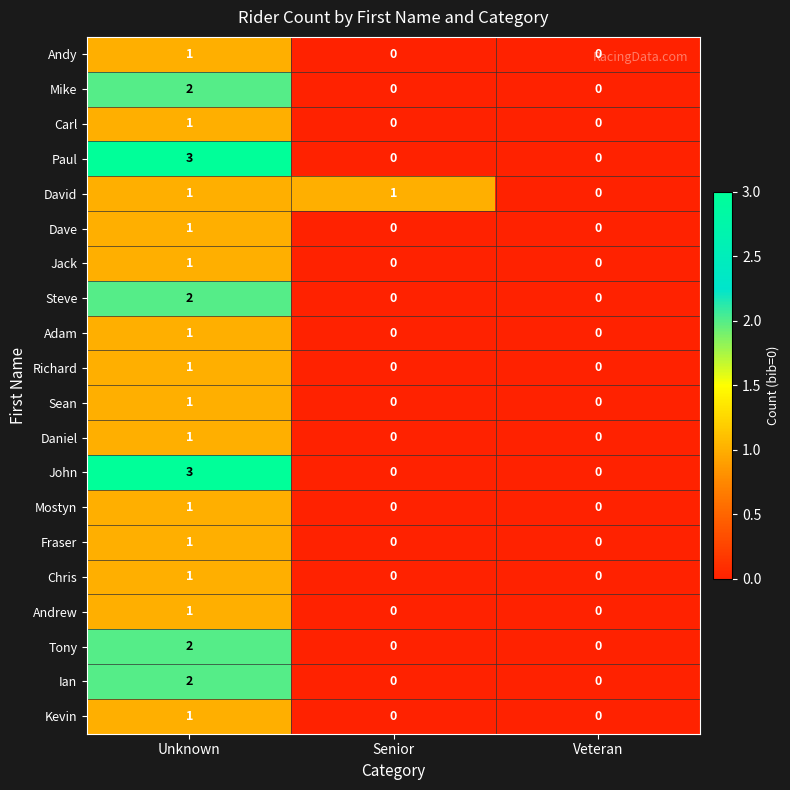

Which category has the highest value in the Chris series?

Unknown